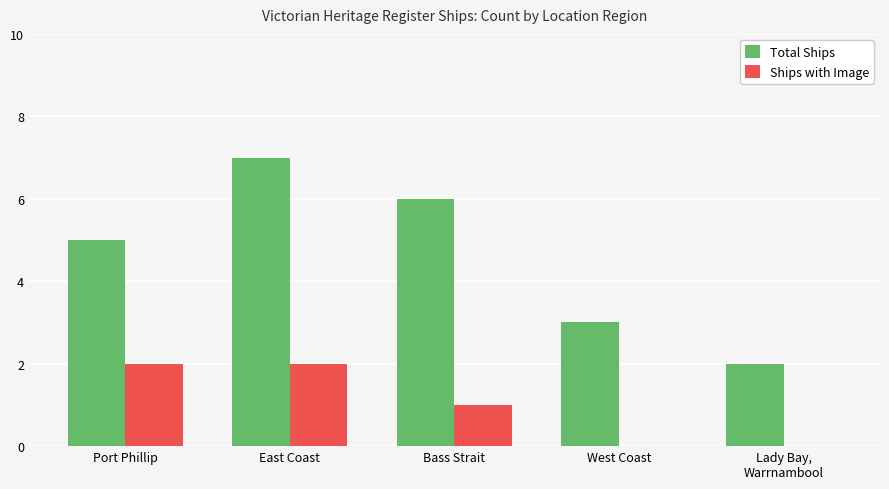

Is the value of Ships with Image at Lady Bay,
Warrnambool greater than the value of Total Ships at East Coast?

No